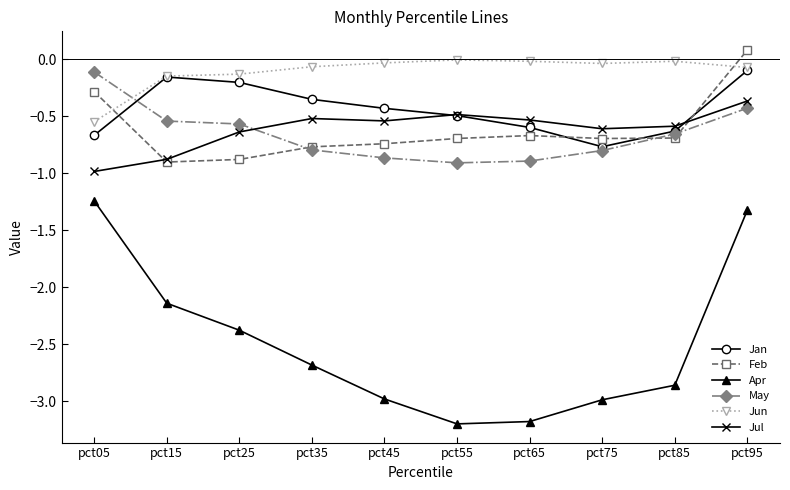

Is it true that May equals -0.5 at pct15?

True